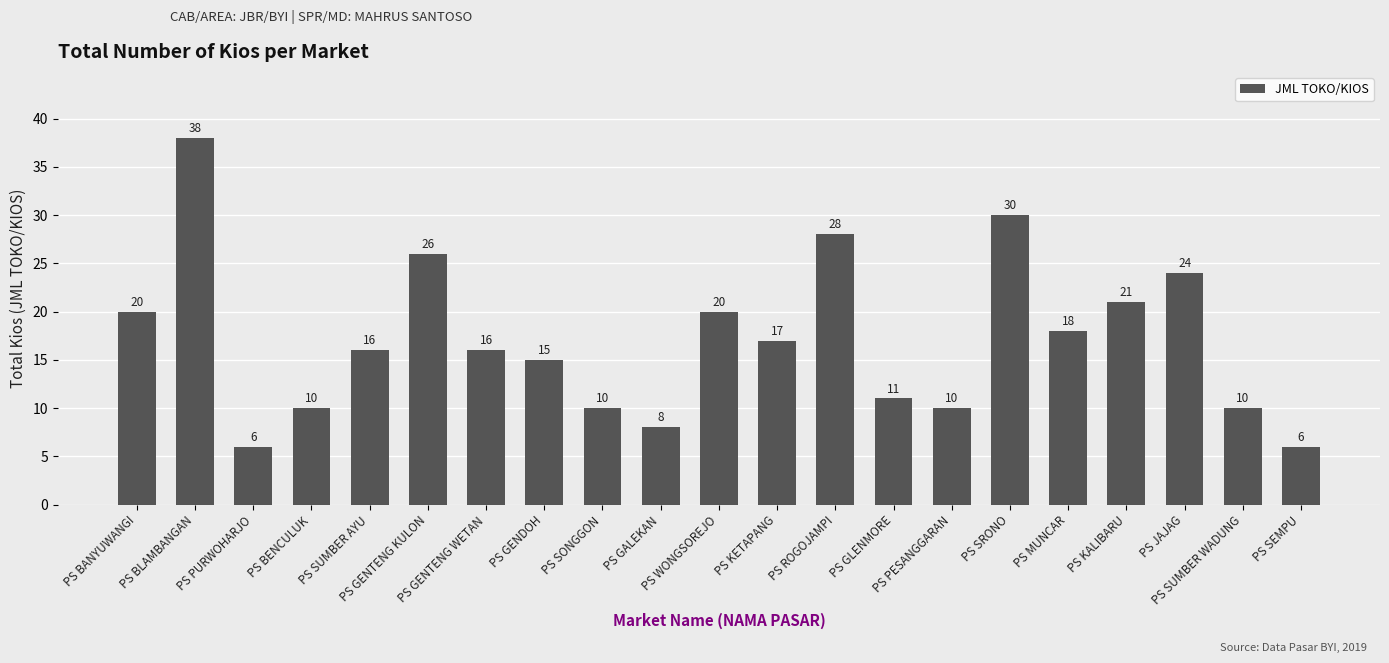

What is the label of the 8th bar from the left?

PS GENDOH